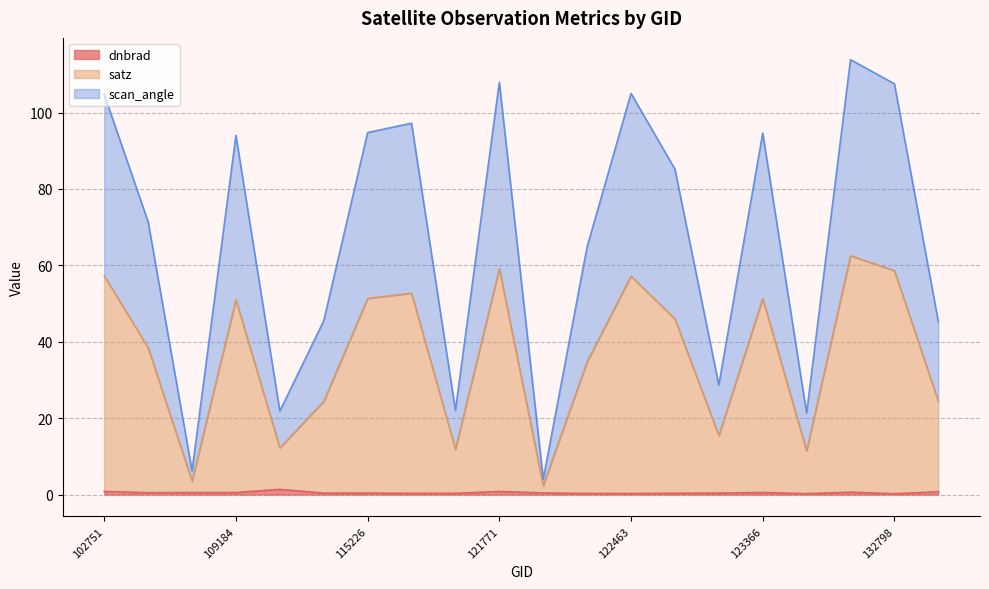

Where is the first local minimum for satz?

104431